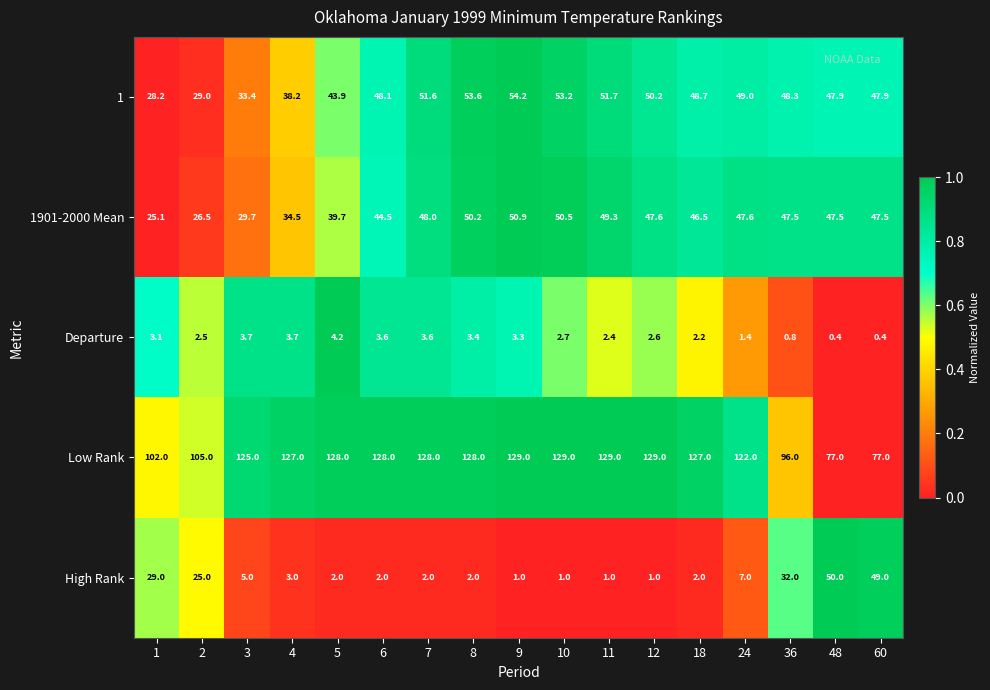

What is the sum of all 1901-2000 Mean values?

733.1